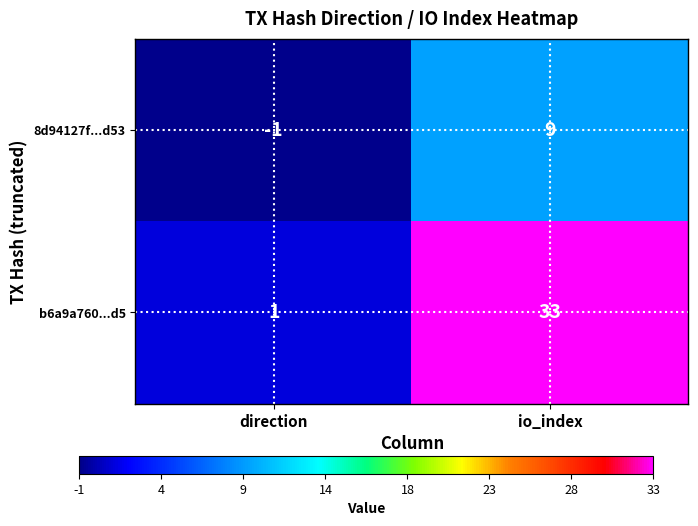

The b6a9a760...d5 series shows 1 at direction. True or false?

True